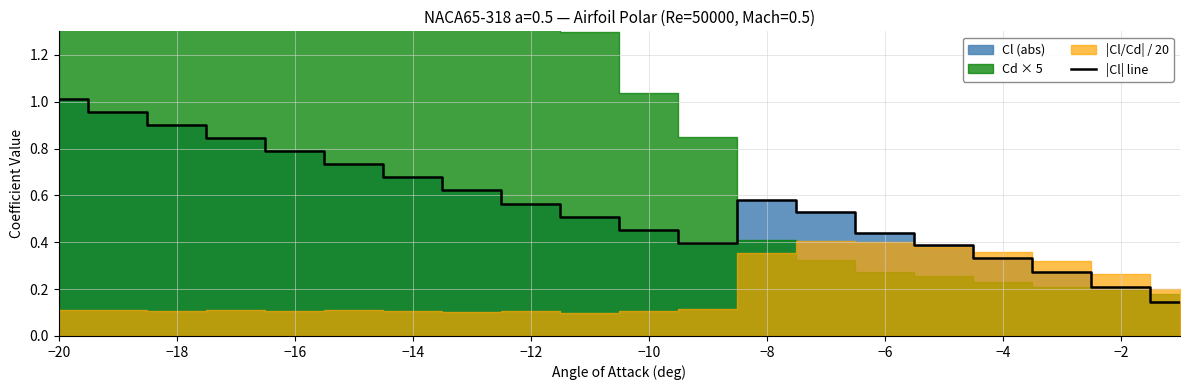

Which category has the highest value in the |Cl| line series?

−20